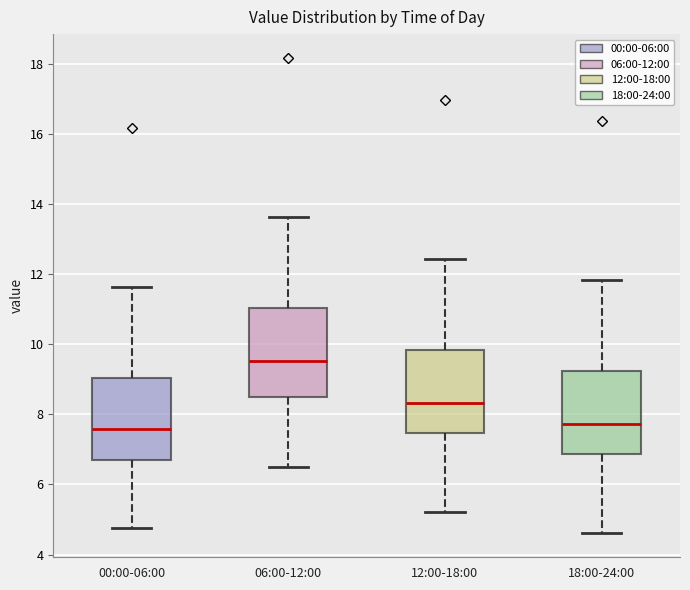

Reading left to right, read every box against the y-axis: the position of its median line, the range the box covers, and the ends of its whiskers. The values are not printed on the chart, so give them approximately, as read against the axis.

00:00-06:00: median 7.6, box 6.8 to 9.0, whiskers 4.8 to 11.6
06:00-12:00: median 9.6, box 8.4 to 11.0, whiskers 6.6 to 13.6
12:00-18:00: median 8.4, box 7.4 to 9.8, whiskers 5.2 to 12.4
18:00-24:00: median 7.8, box 6.8 to 9.2, whiskers 4.6 to 11.8